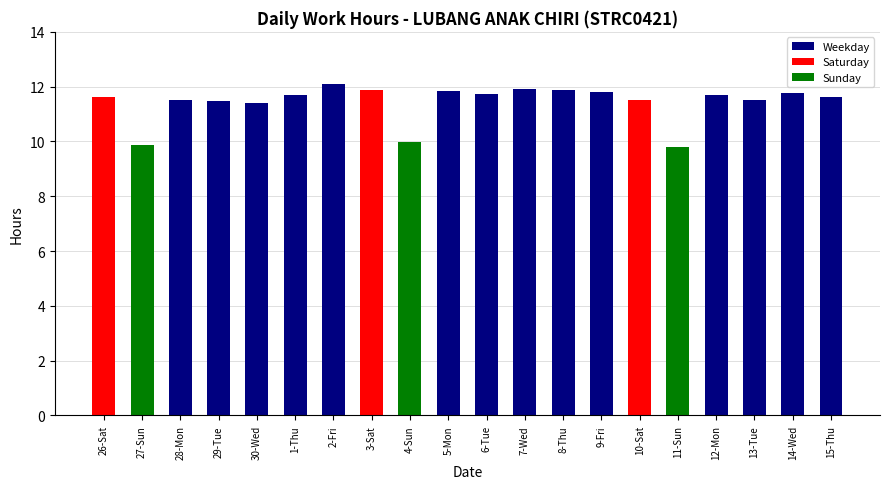

What is the value of the 6th bar from the left?

11.7